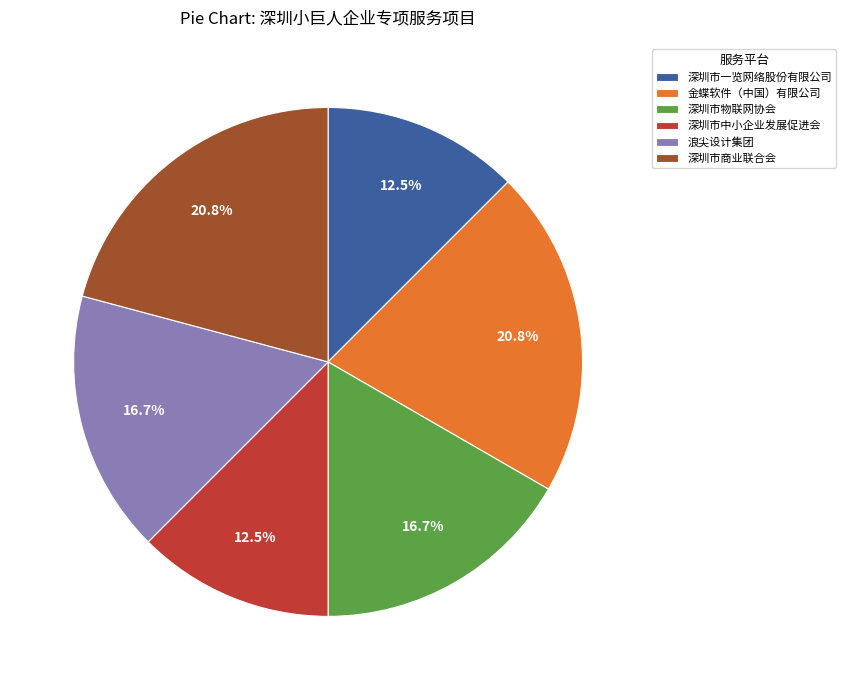

What is the ratio of the value at 浪尖设计集团 to the value at 深圳市物联网协会?

1.0